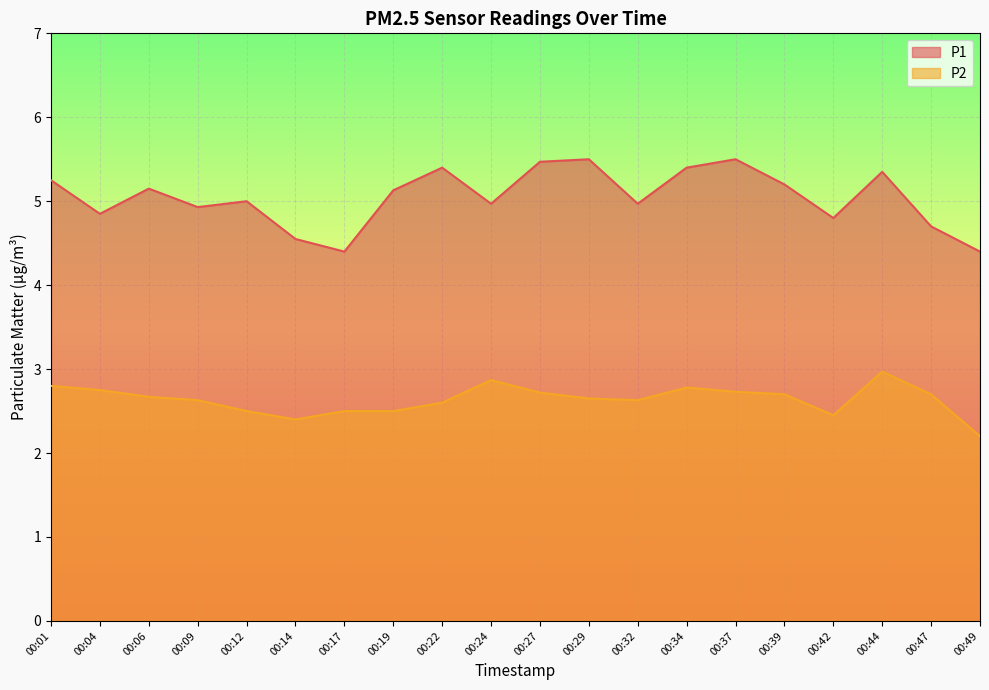

Which series has the widest spread of values?

P1